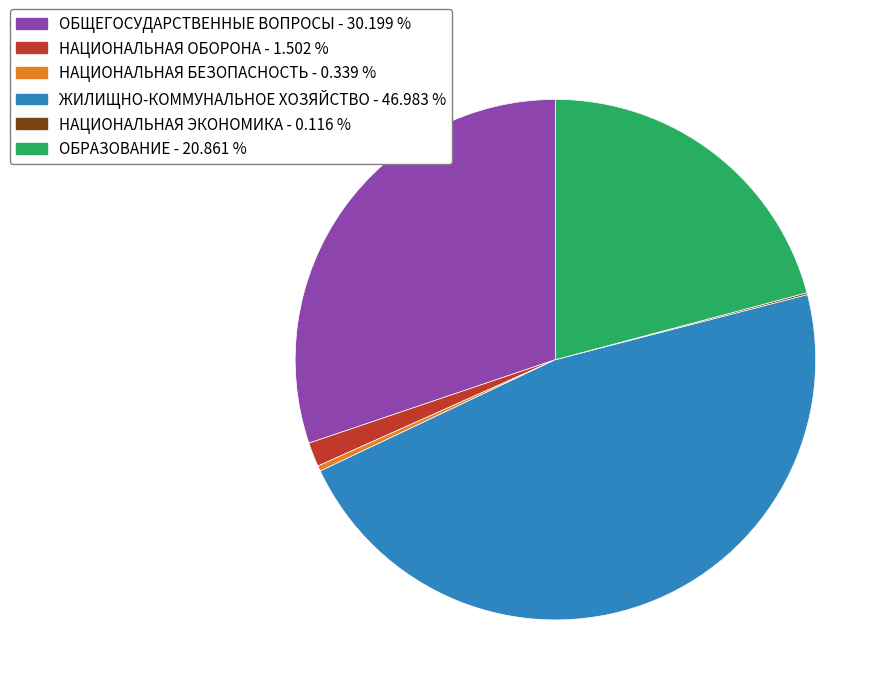

Is there a majority slice in this chart?

No